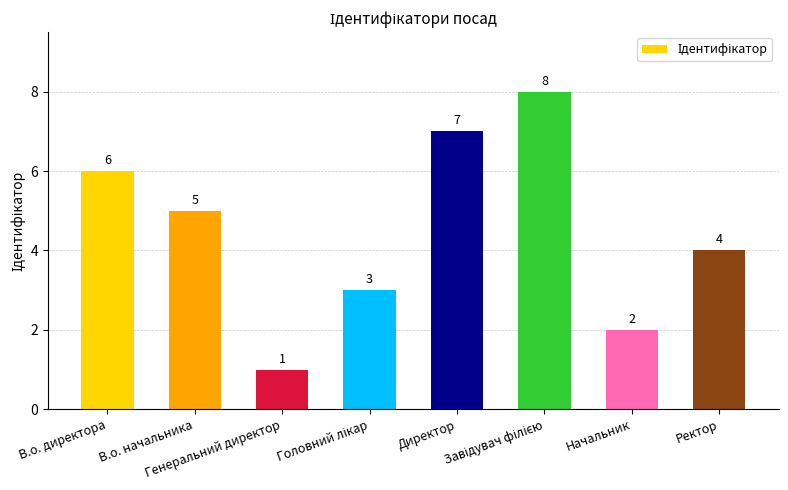

What position from the right is Генеральний директор?

6